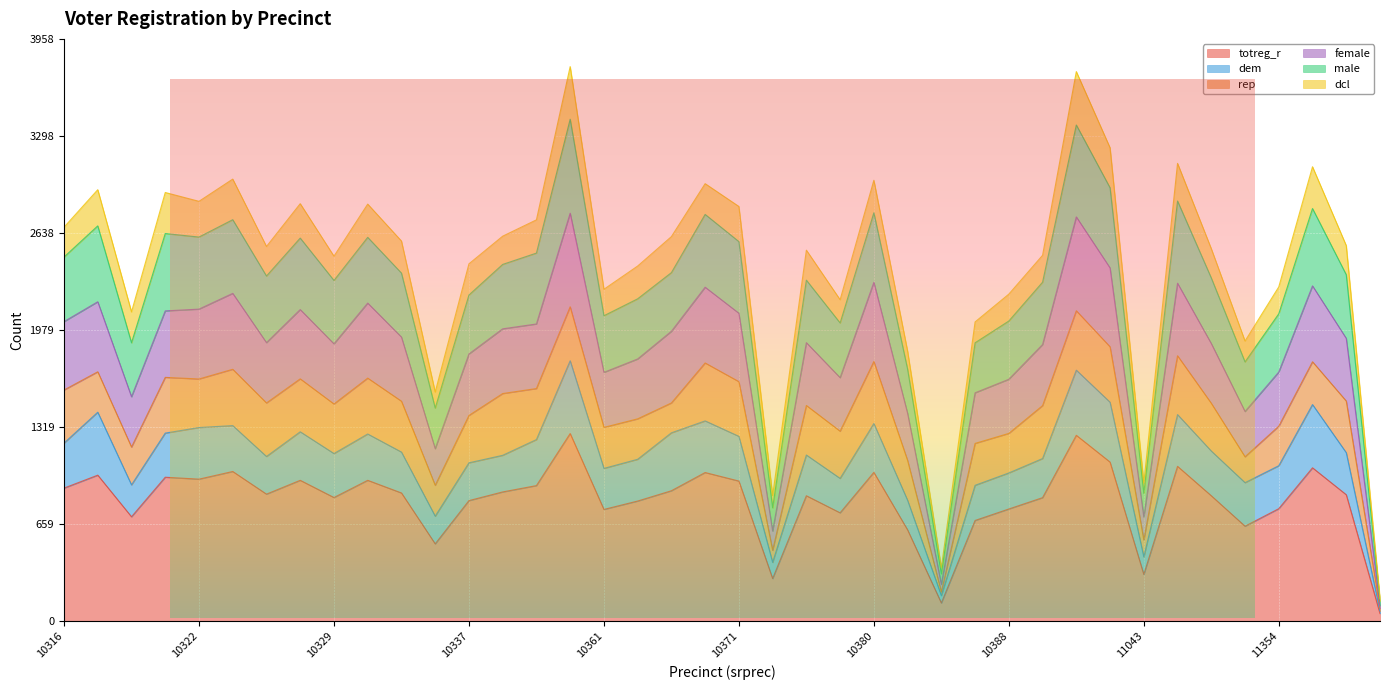

True or false: female has more than 1 points higher than both neighbors.

True